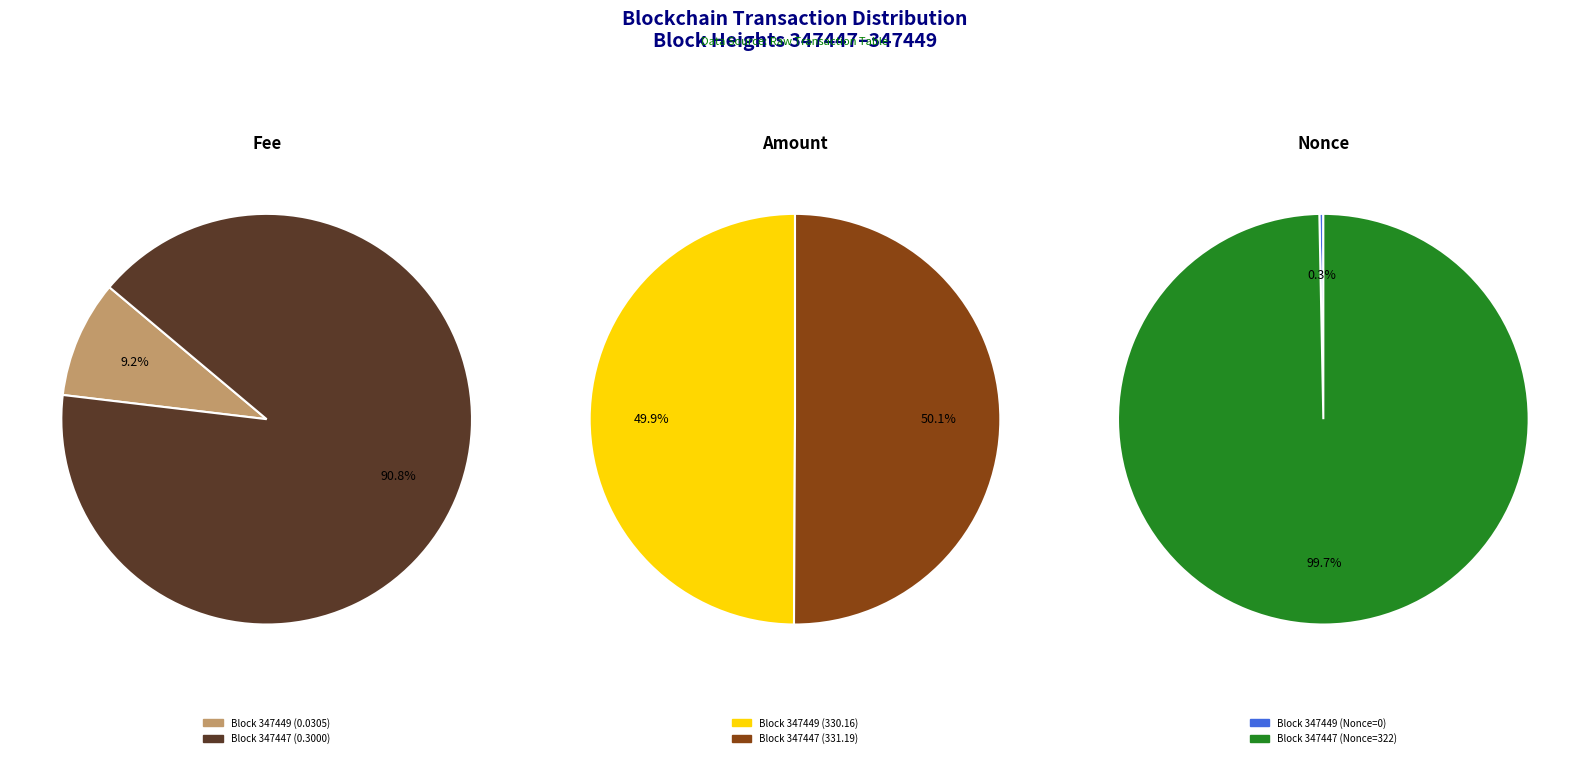

Rank the categories by Nonce value from highest to lowest.

347447, 347449